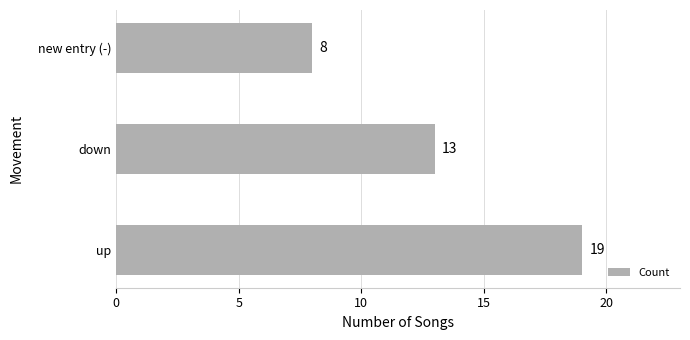

Reading bottom to top, extract all data points from this chart.

19	13	8